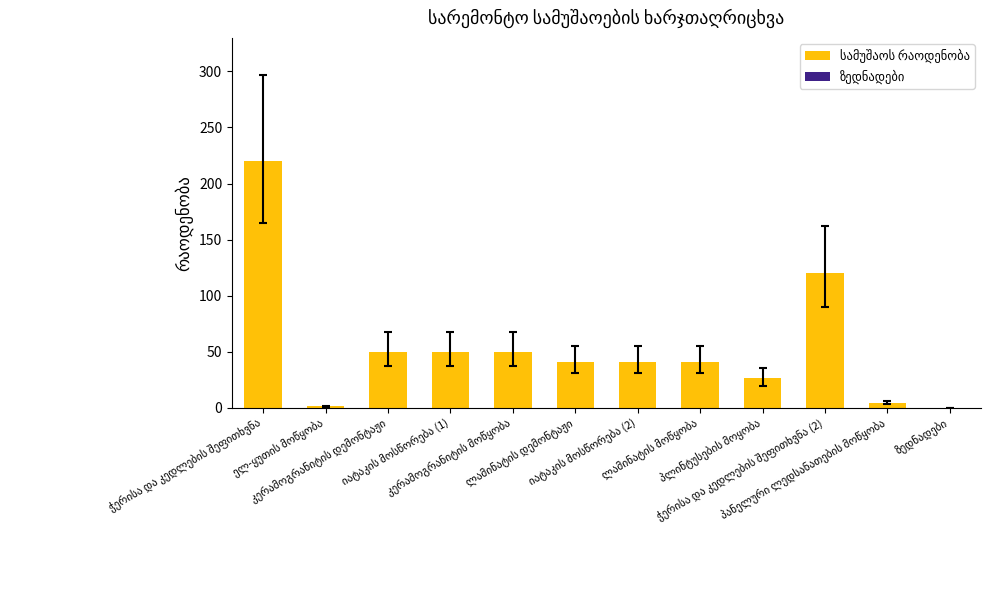

What is the sum of all values?

644